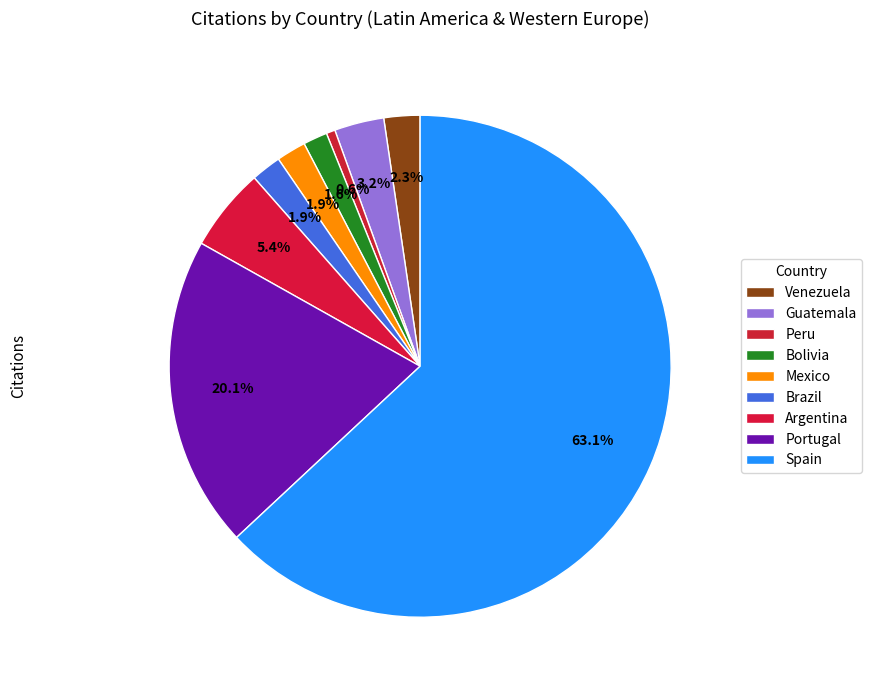

Count the number of slices in the pie.

9